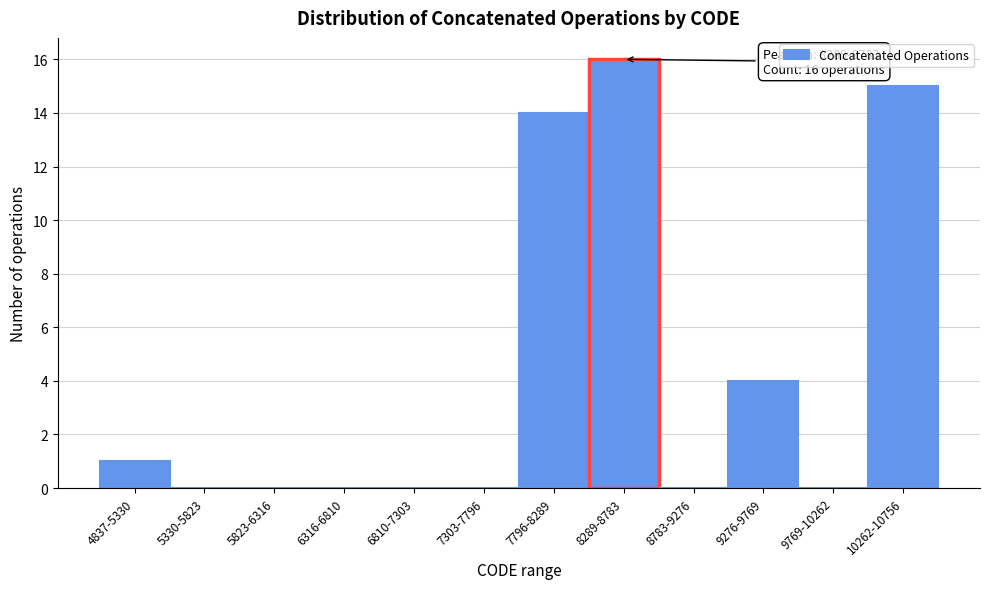

Reading left to right, list all the values displayed in this chart.

4837-5330=1	5330-5823=0	5823-6316=0	6316-6810=0	6810-7303=0	7303-7796=0	7796-8289=14	8289-8783=16	8783-9276=0	9276-9769=4	9769-10262=0	10262-10756=15